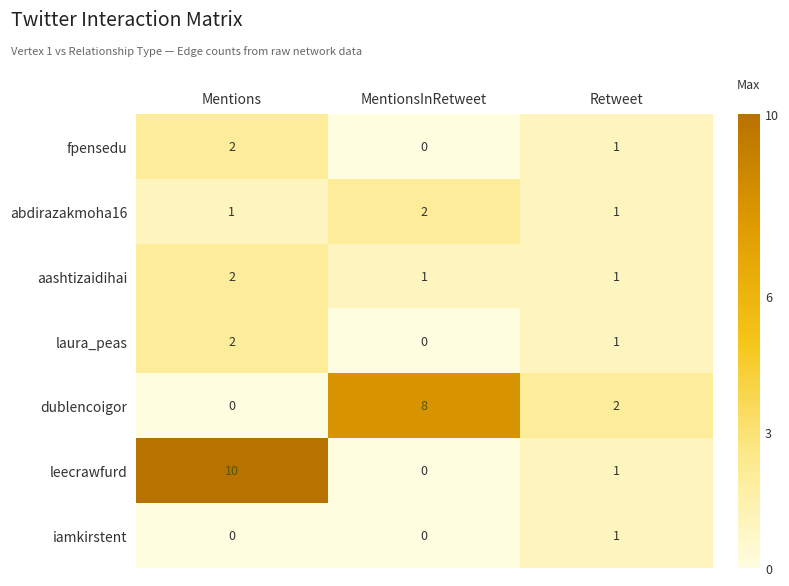

What is the total value across all series at MentionsInRetweet?

11